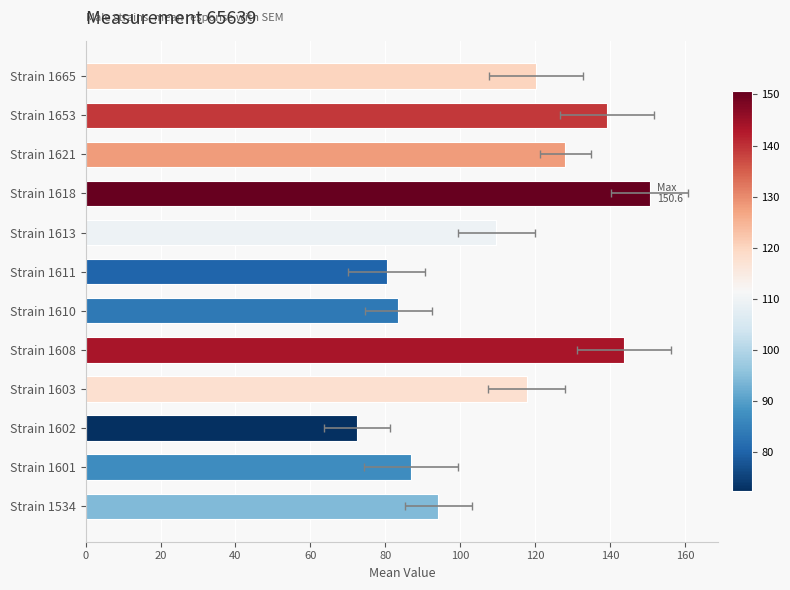

The chart shows a value of 117.7 at Strain 1603. True or false?

True